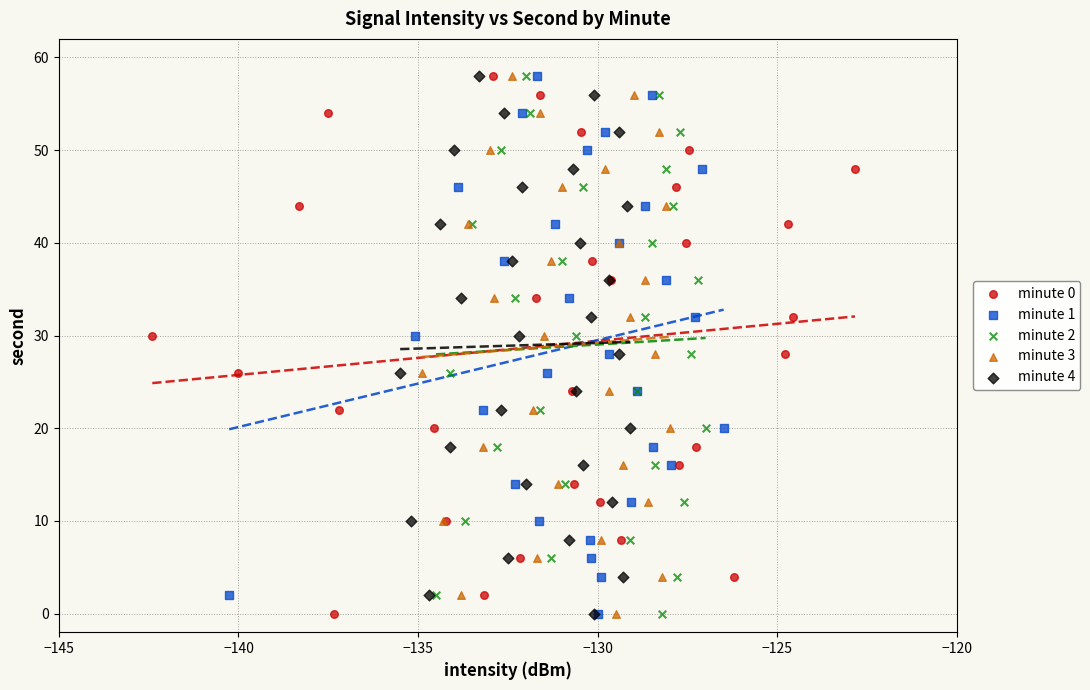

What are all the series names shown in the legend?

minute 0, minute 1, minute 2, minute 3, minute 4